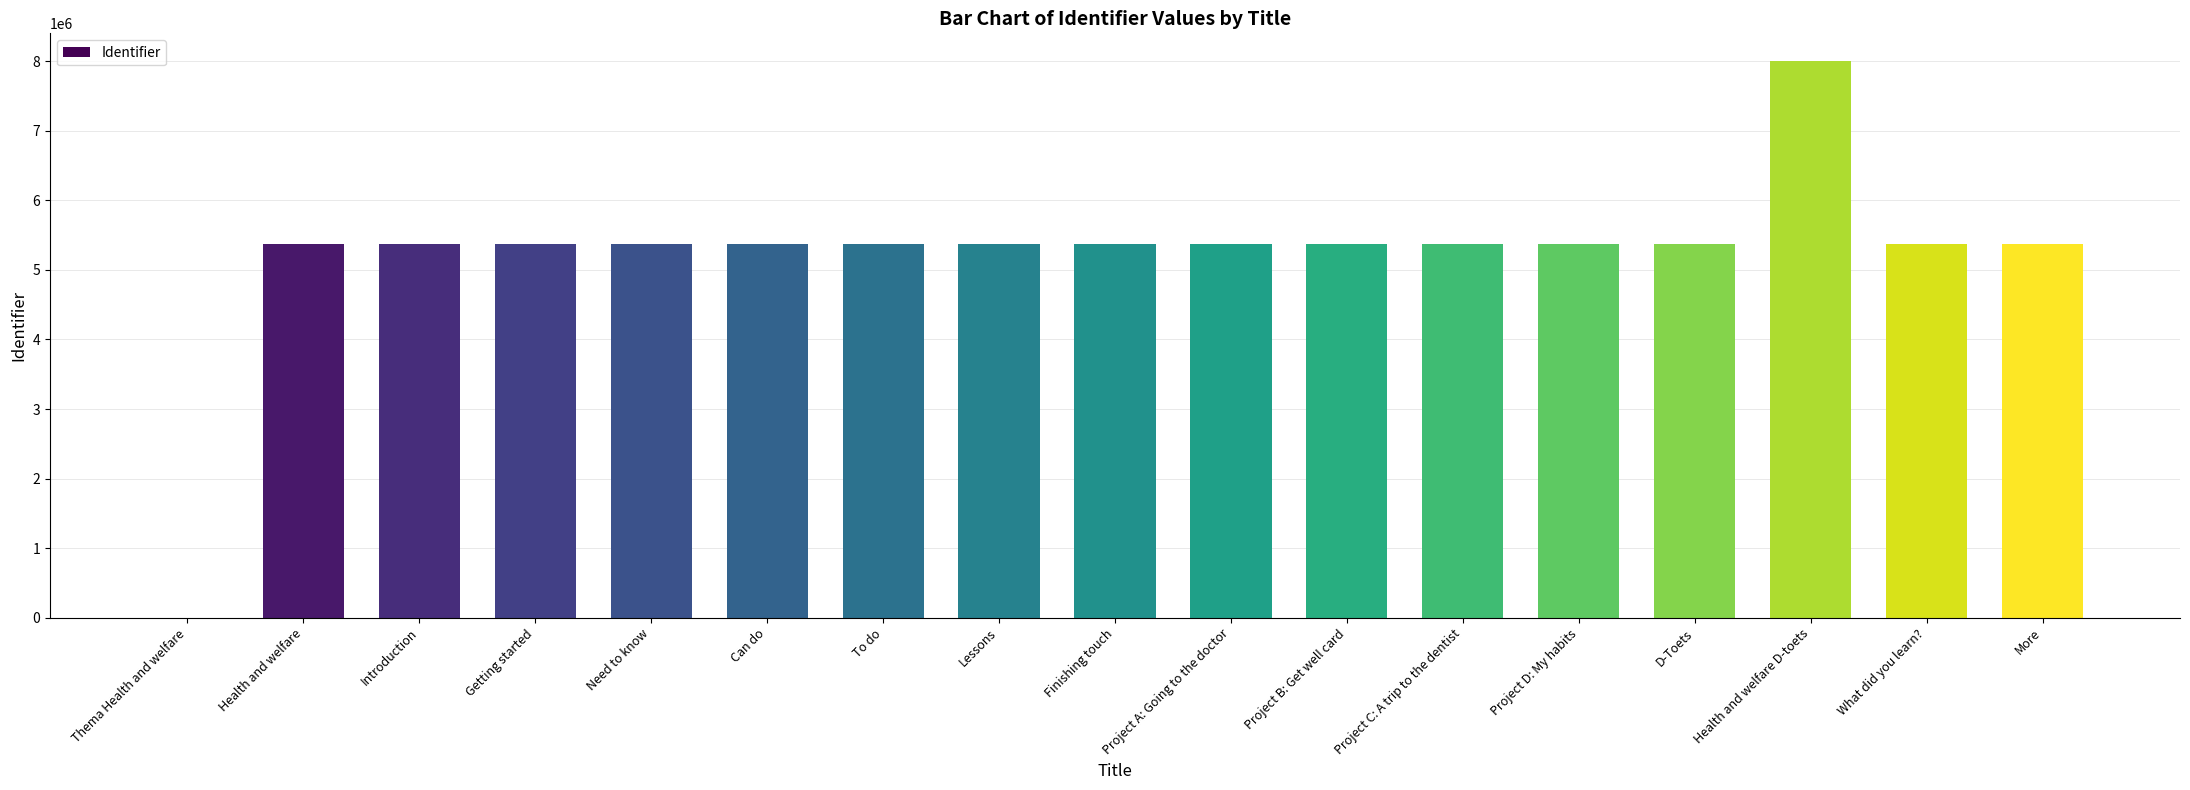

Approximately how many times larger is the value at More compared to Health and welfare D-toets?

0.7